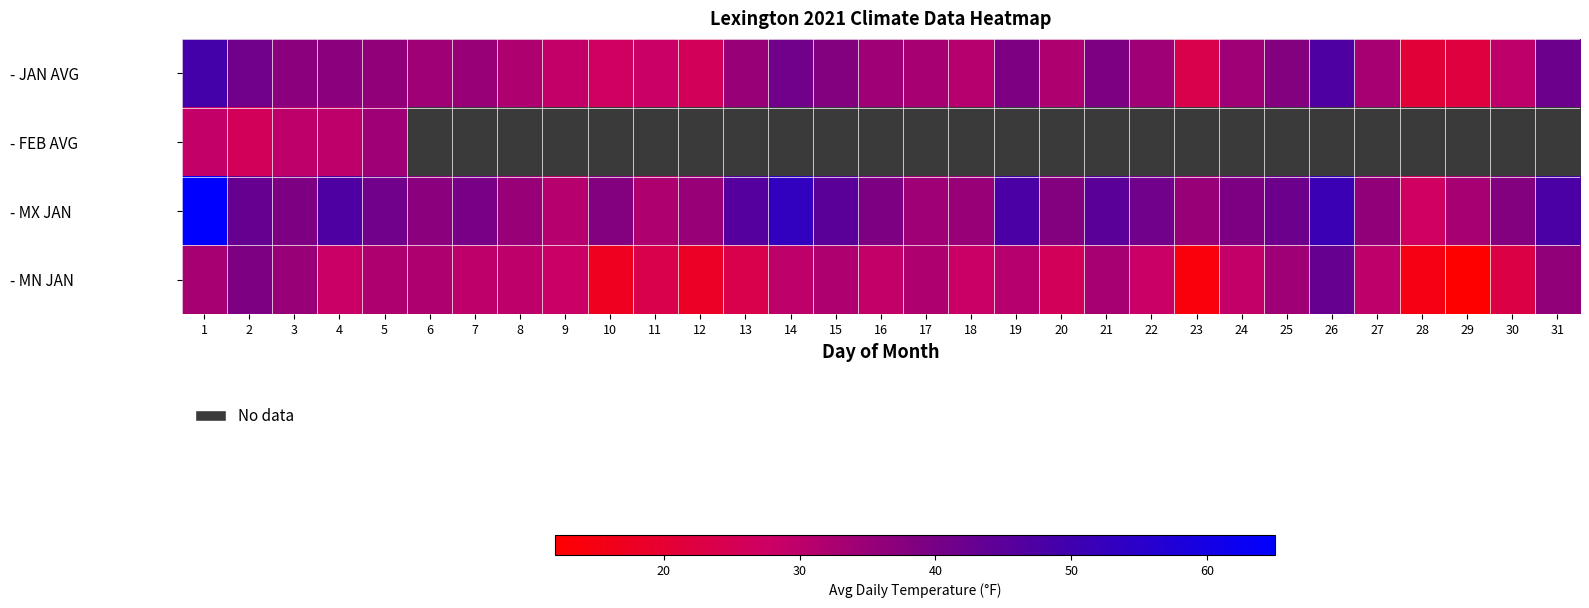

Which series has the largest total across all categories?

- MX JAN